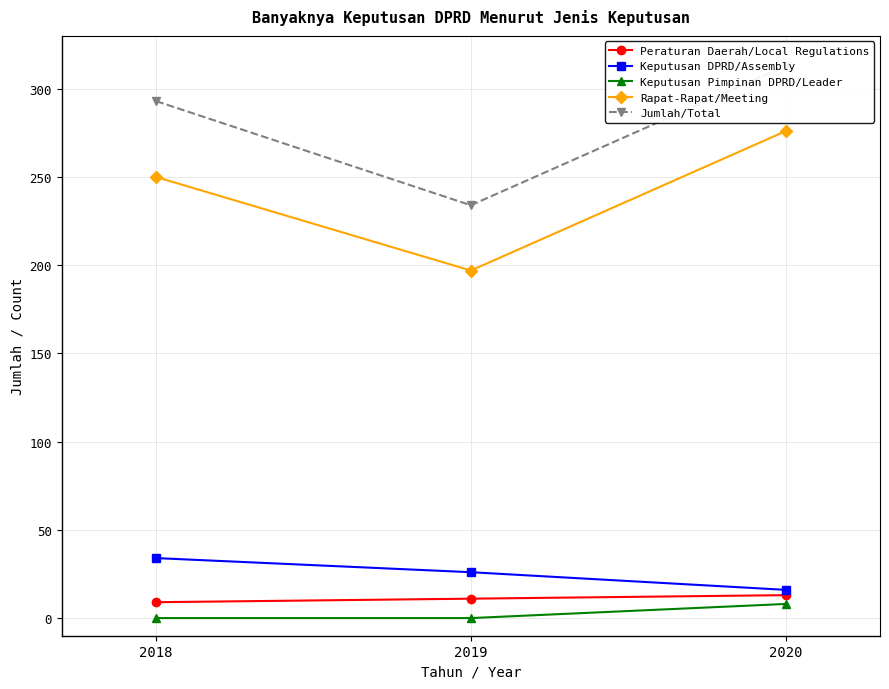

The value of Jumlah/Total at 2018 is 293. True or false?

True